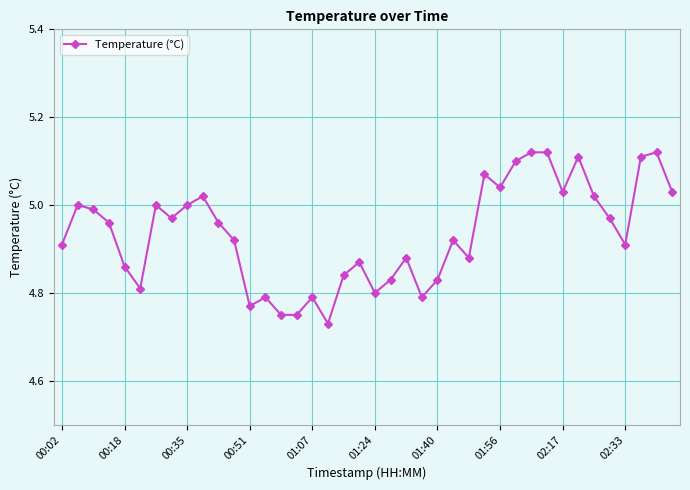

What is the difference between the maximum and minimum values?

0.4